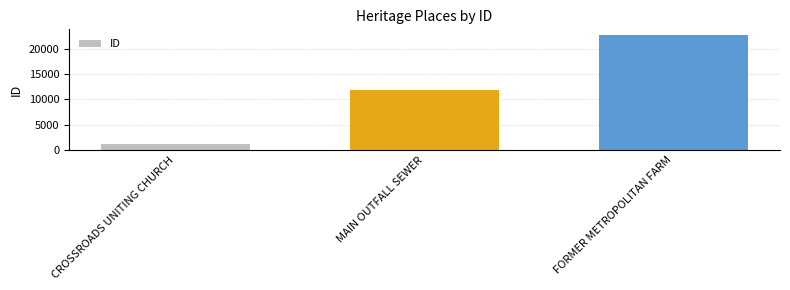

What value does the data have at MAIN OUTFALL SEWER, to the nearest 10?

11870